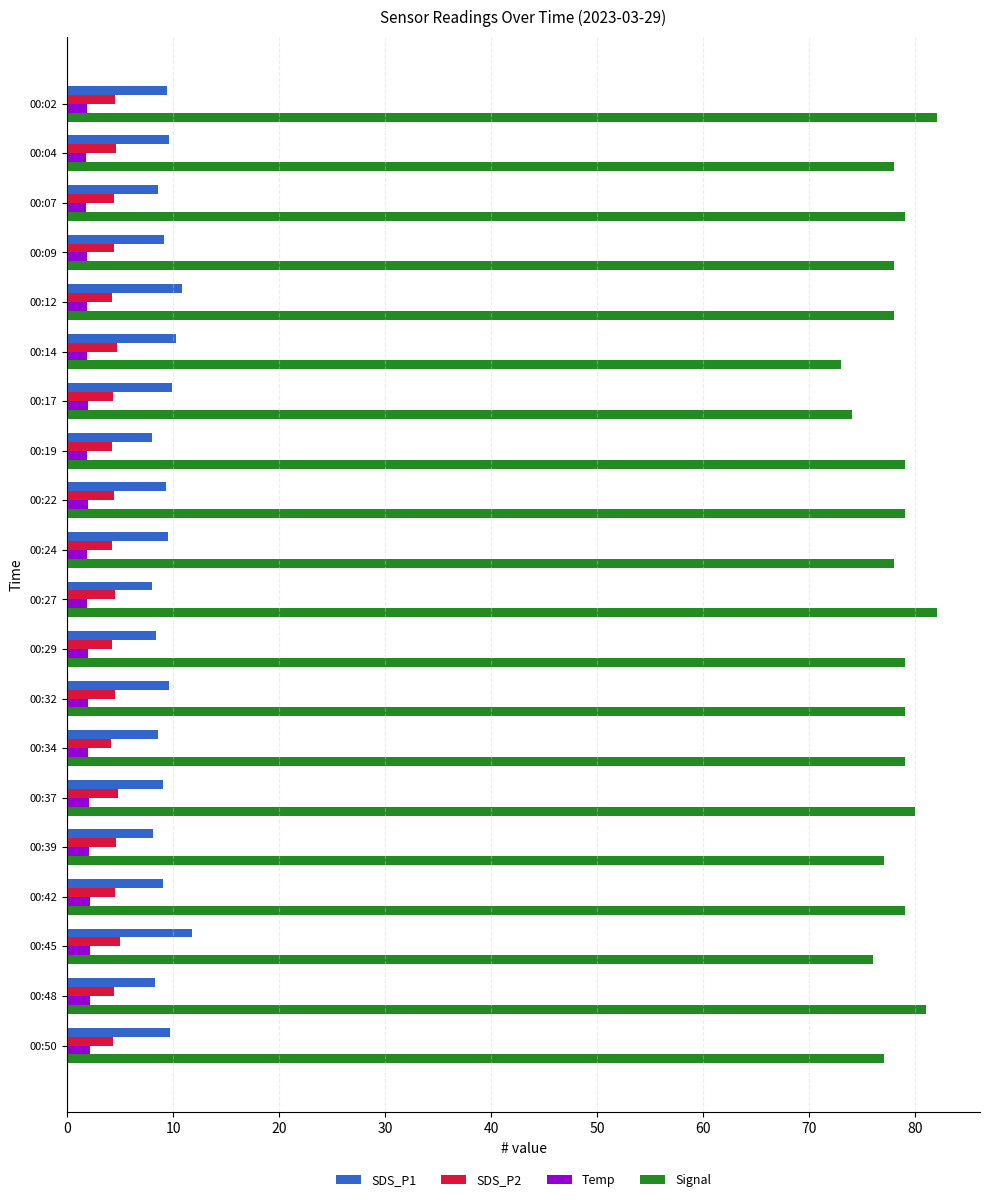

What is the total value across all series at 00:22?

94.8